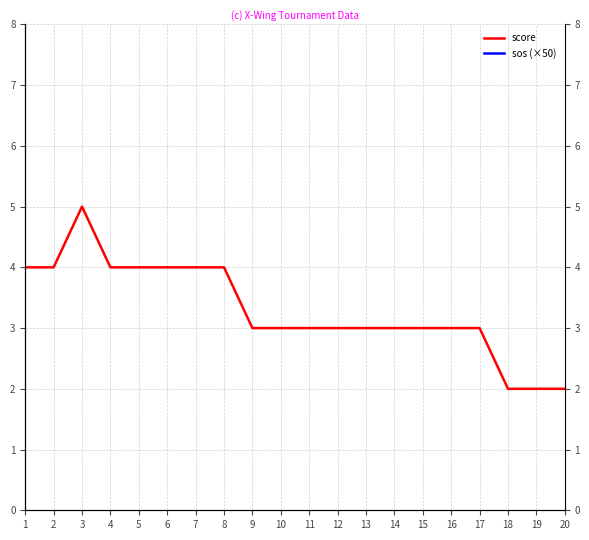

Count the number of categories in the chart.

20